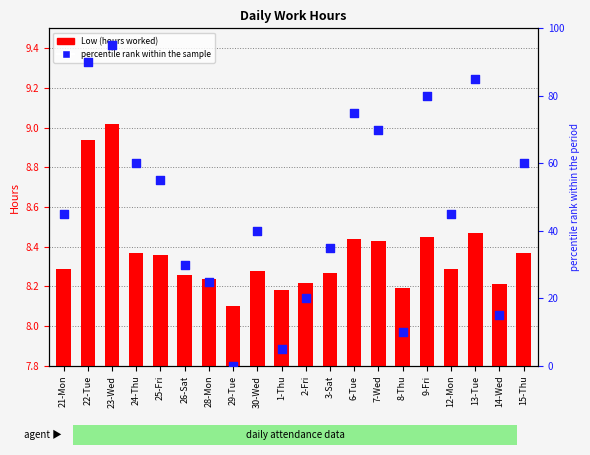

Which series has the largest total across all categories?

percentile rank within the sample